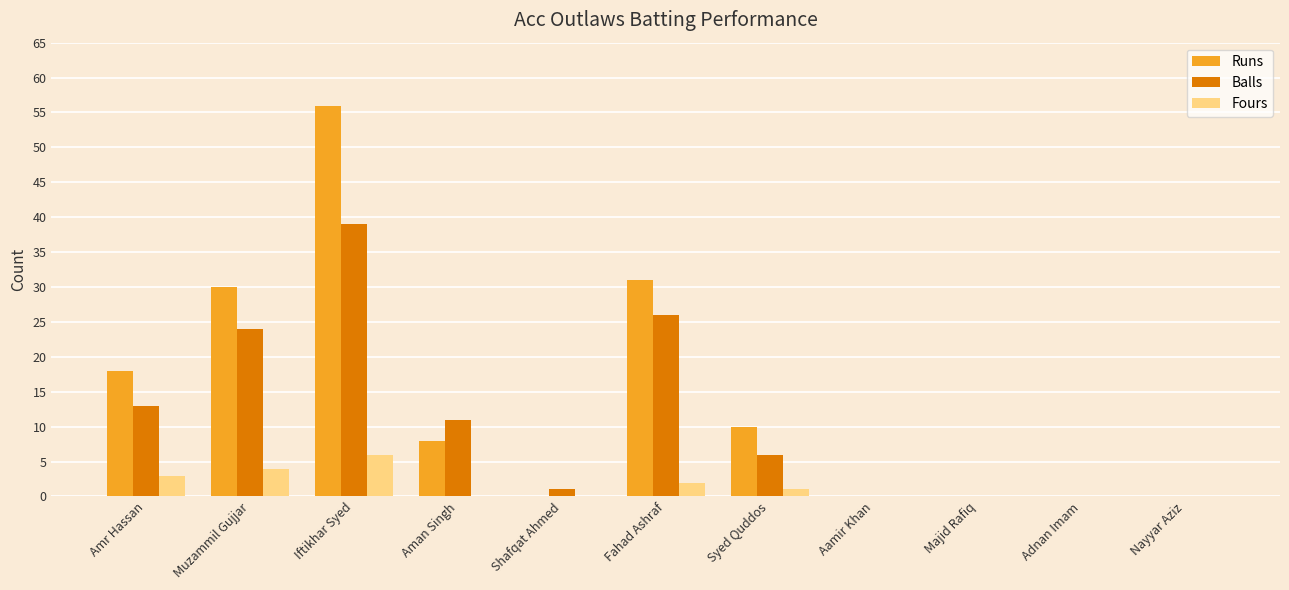

At which category is the sum across all series the highest?

Iftikhar Syed